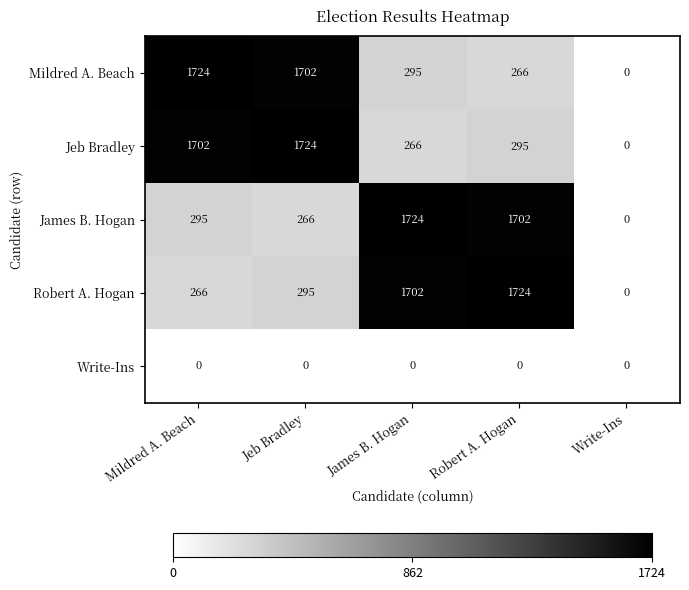

What is the highest value of the Mildred A. Beach series?

1724